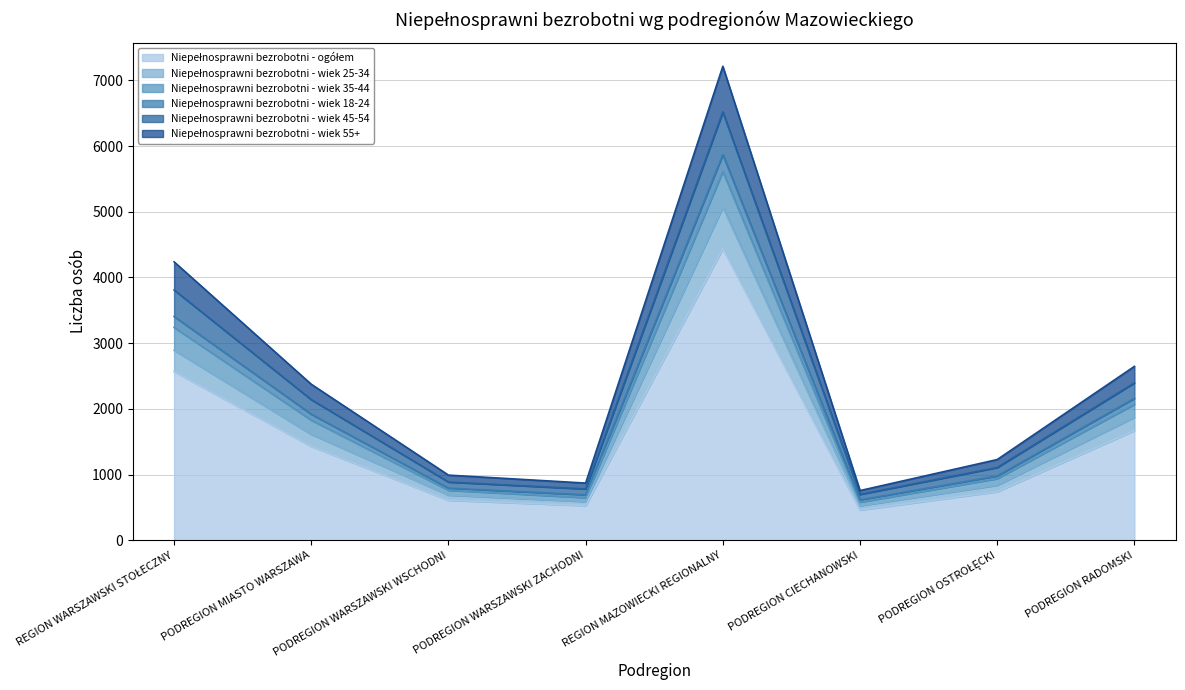

What is the spread (max minus min) of values at PODREGION RADOMSKI?

977